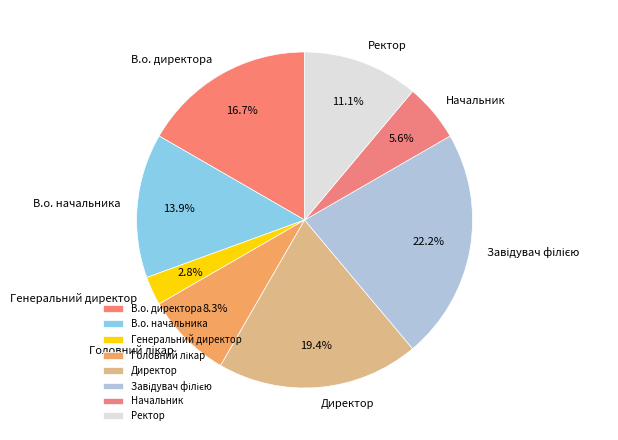

To the nearest percent, what percentage of the pie is В.о. директора?

17%